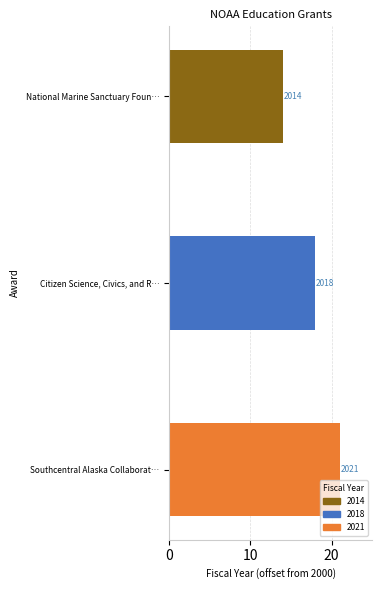

Does the chart contain any negative values?

No